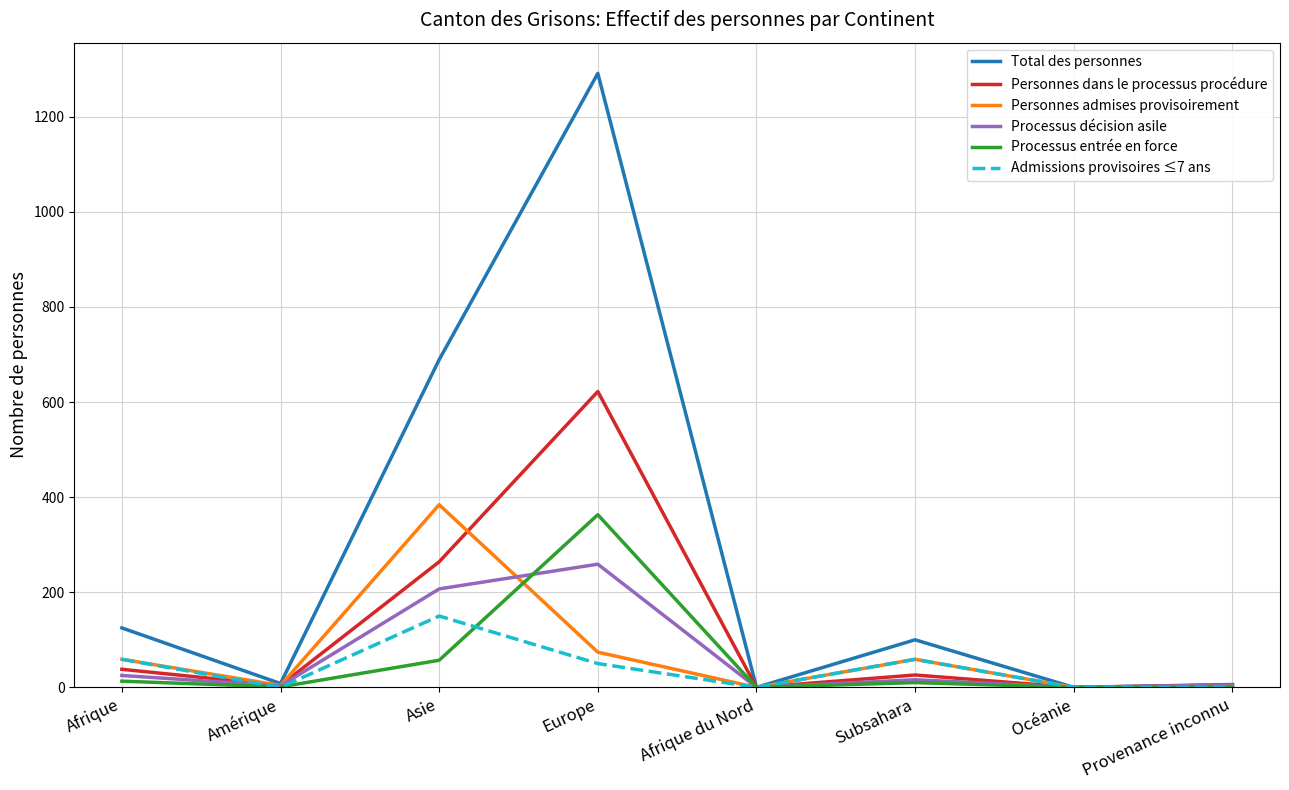

The Processus décision asile series shows -120 at Afrique du Nord. True or false?

False